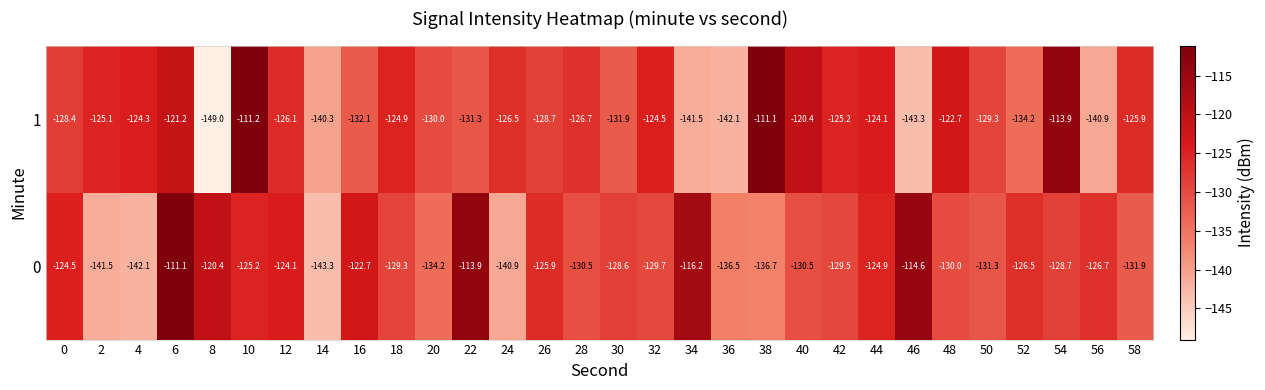

What is the difference between the highest and lowest values at 46?

28.7